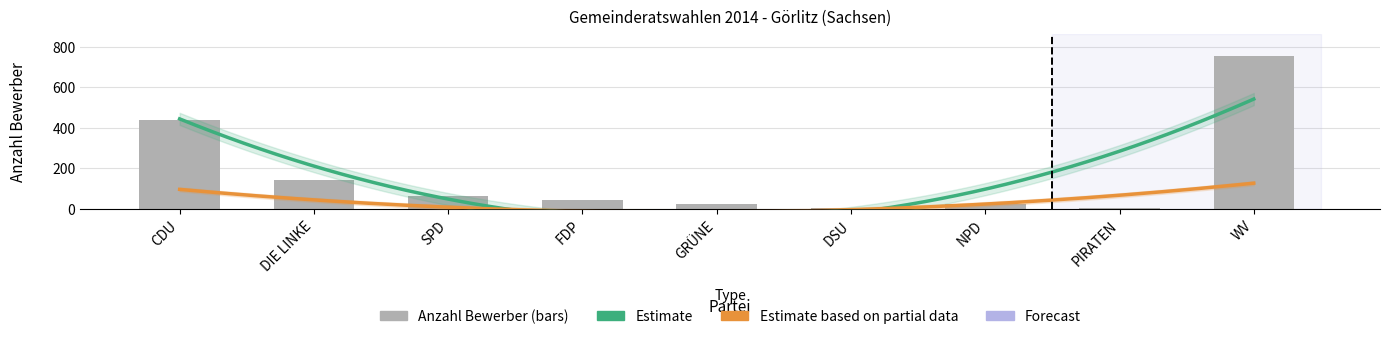

Reading right to left, what are all the values shown in this chart?

WV=752	PIRATEN=5	NPD=25	DSU=3	GRÜNE=22	FDP=45	SPD=63	DIE LINKE=141	CDU=437